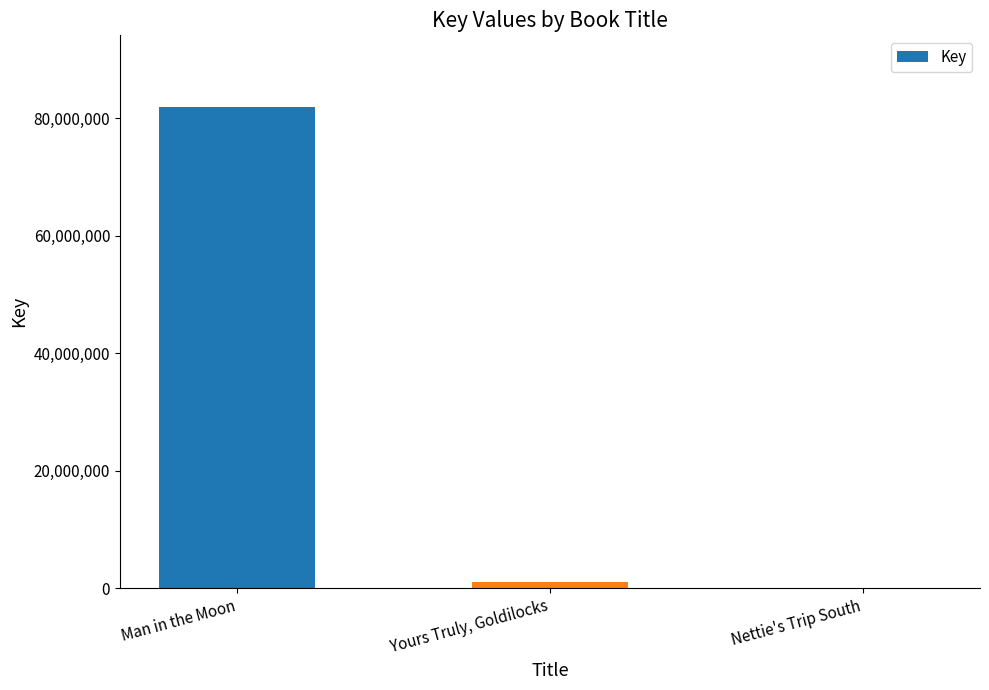

Between Nettie's Trip South and Man in the Moon, which is larger?

Man in the Moon